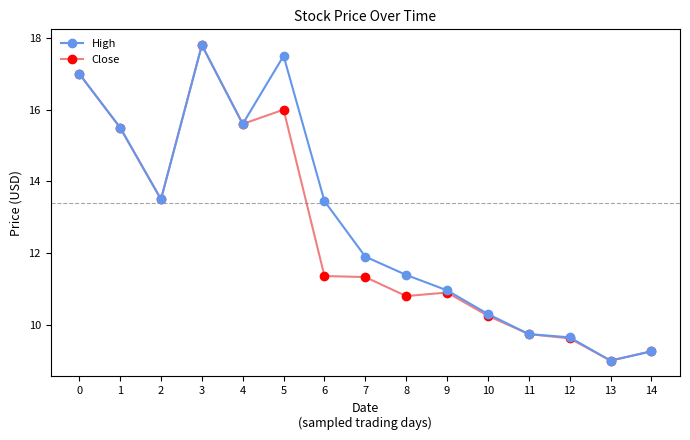

How many data points in High are less than 11?

6